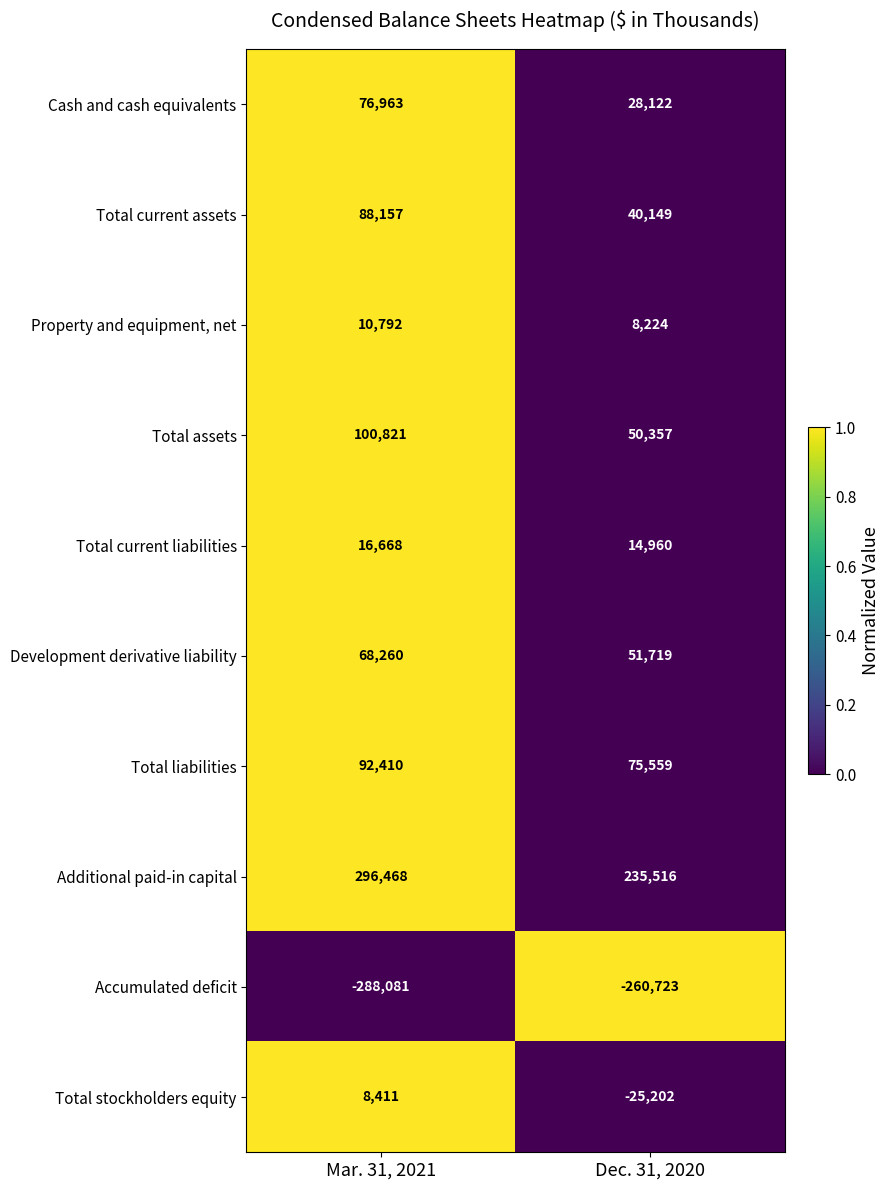

Is it true that Cash and cash equivalents equals 76963 at Mar. 31, 2021?

True